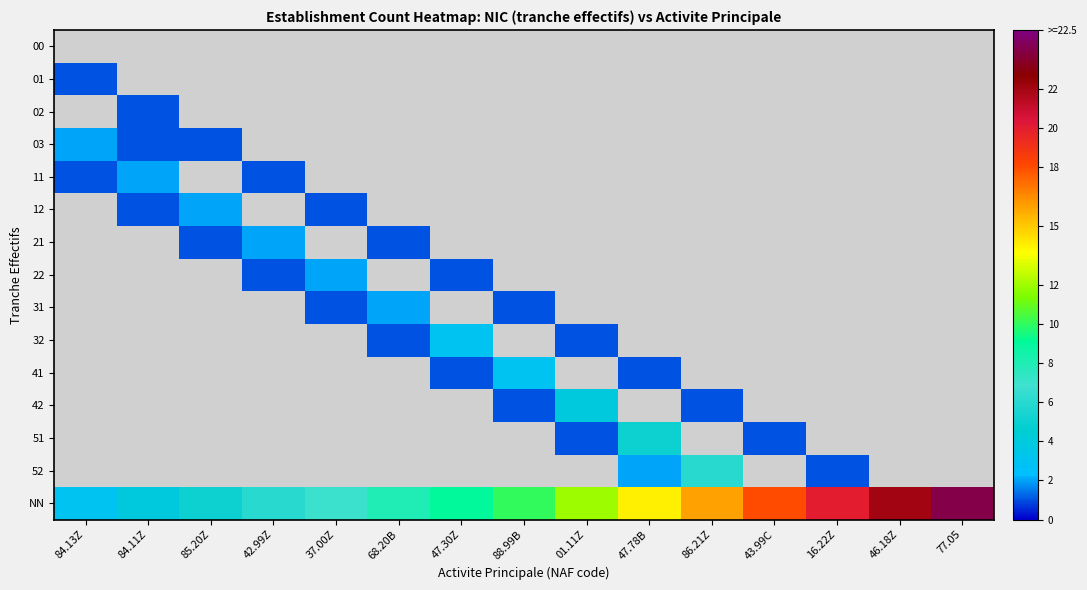

How many categories are shown in the chart?

15